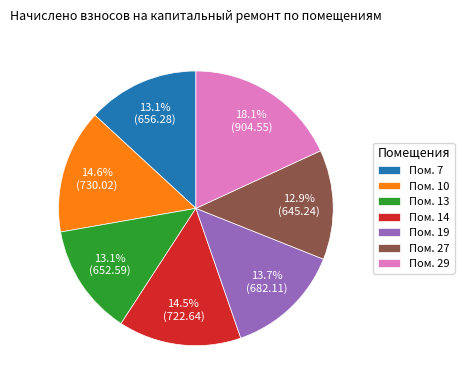

What percentage do Пом. 19 and Пом. 7 together represent?

26.8%